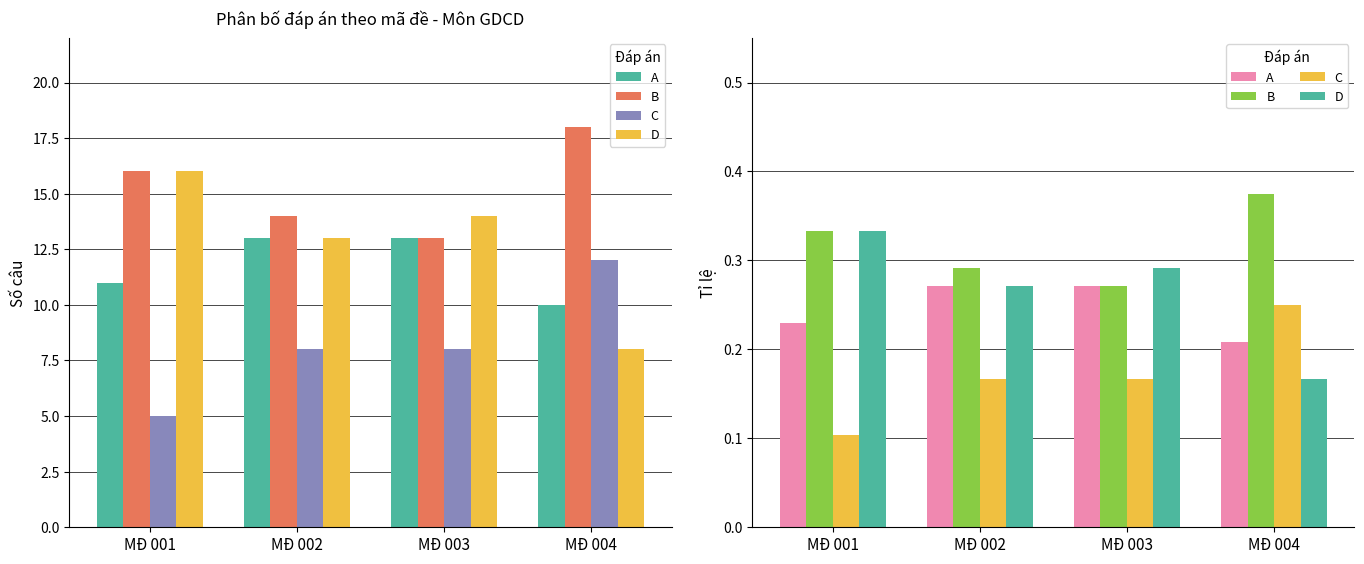

The value of D at MĐ 003 is 0.3. True or false?

True